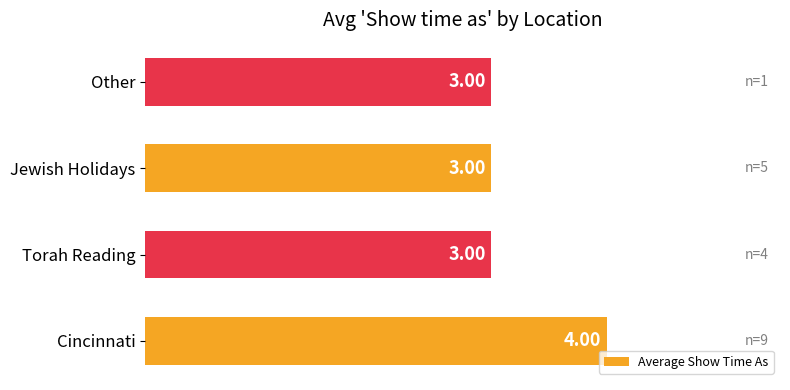

What is the average value?

3